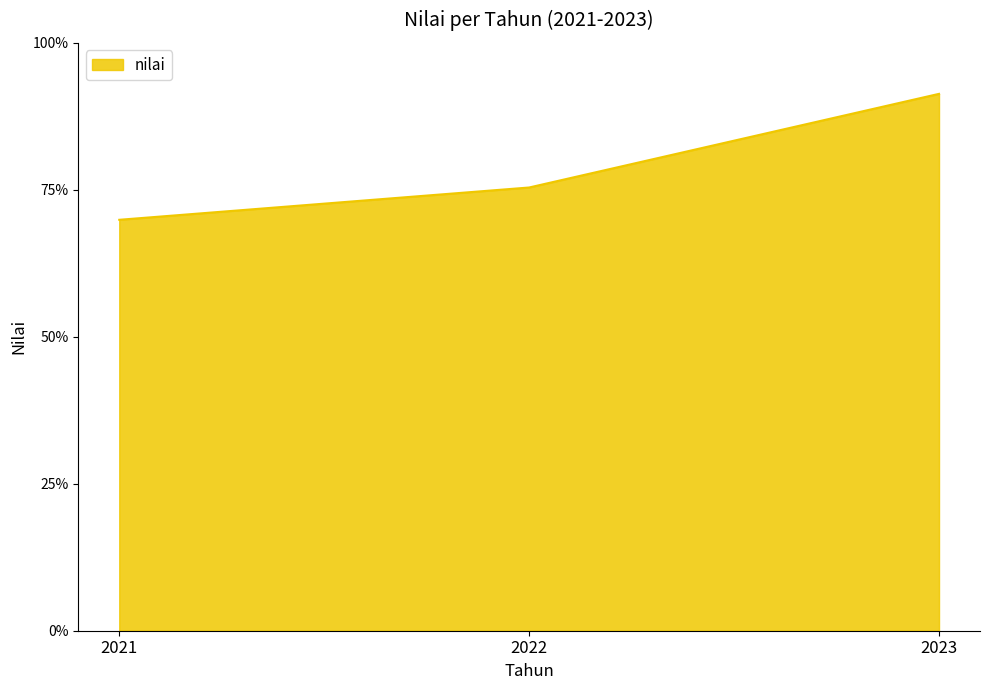

The chart shows a value of 69.9 at 2021. True or false?

True